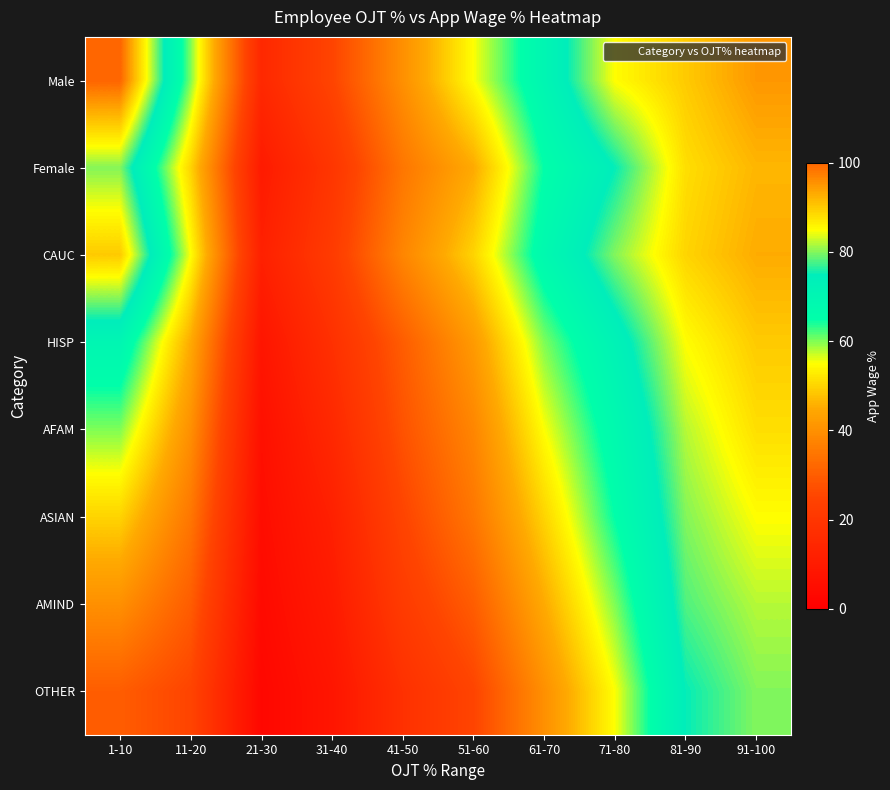

Which series has the largest range (max minus min)?

Male